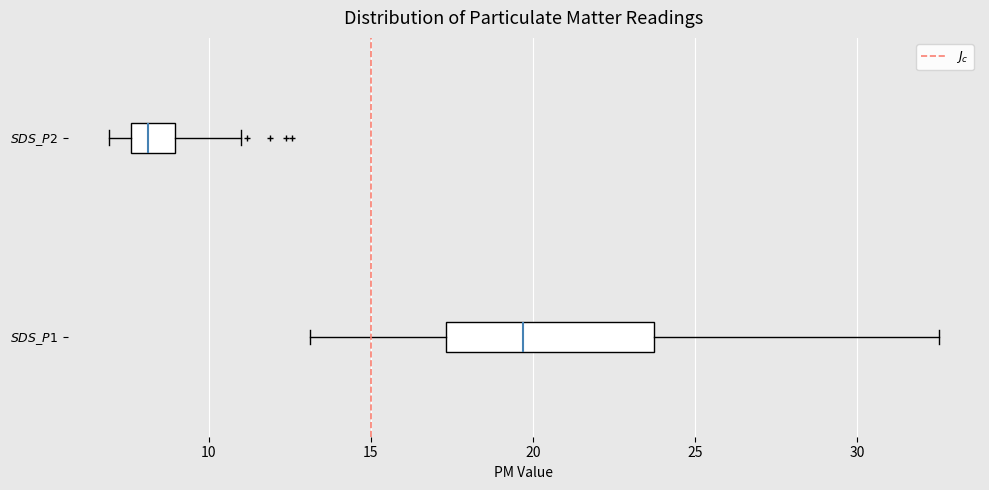

Reading bottom to top, read every box against the x-axis: the position of its median line, the range the box covers, and the ends of its whiskers. The values are not printed on the chart, so give them approximately, as read against the axis.

$SDS\_P1$: median 19.5, box 17.5 to 23.5, whiskers 13.0 to 32.5
$SDS\_P2$: median 8.0, box 7.5 to 9.0, whiskers 7.0 to 11.0